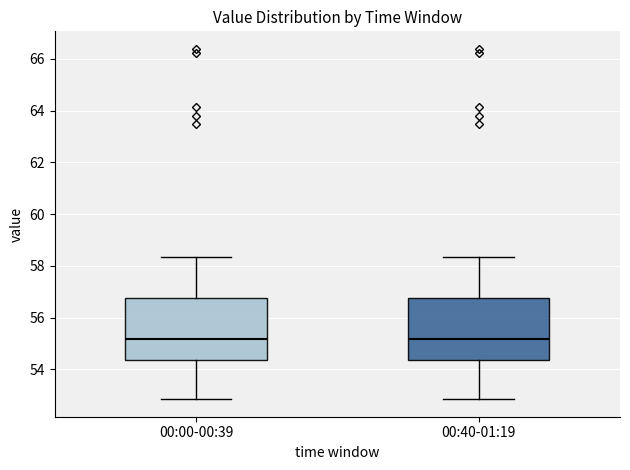

Reading left to right, transcribe this box plot: for each box, give where its median line is, the range the box spans, and where its two whiskers end, as read against the y-axis. The values are not printed on the chart, so give them approximately, as read against the axis.

00:00-00:39: median 55.2, box 54.4 to 56.8, whiskers 52.8 to 58.4
00:40-01:19: median 55.2, box 54.4 to 56.8, whiskers 52.8 to 58.4